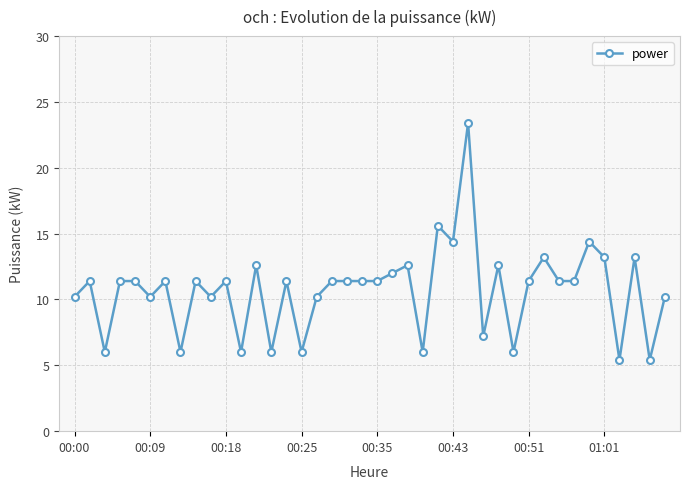

What is the maximum value shown in the chart?

23.4